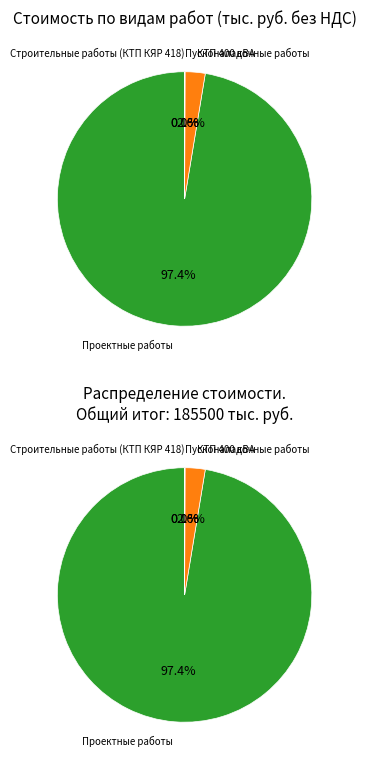

Which slice is the smallest?

Строительные работы (КТП КЯР 418)